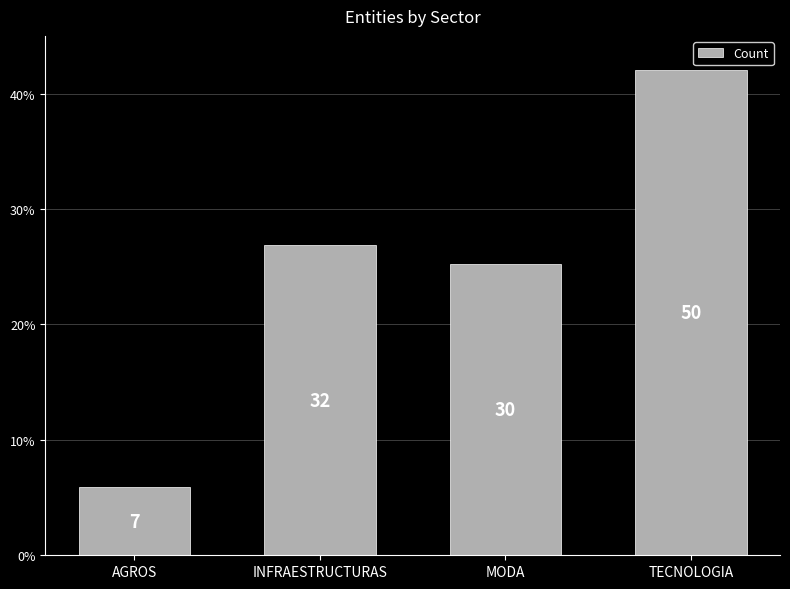

How many bars are there in total?

4